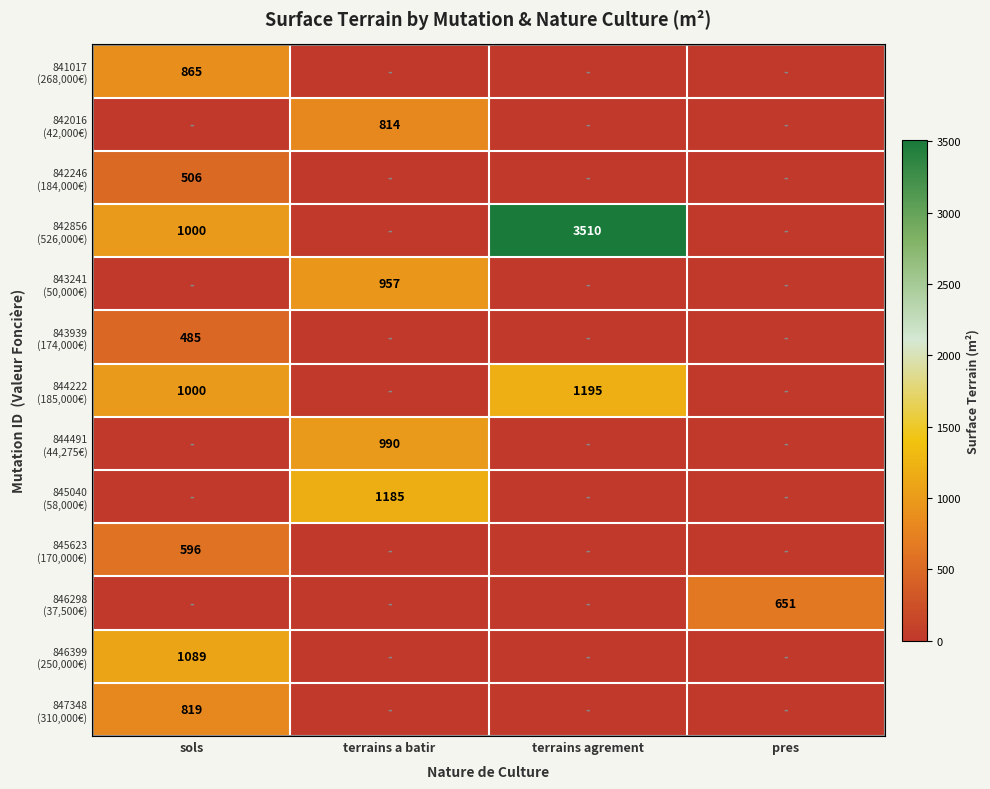

What is the highest value of the 846298 (37,500€) series?

651